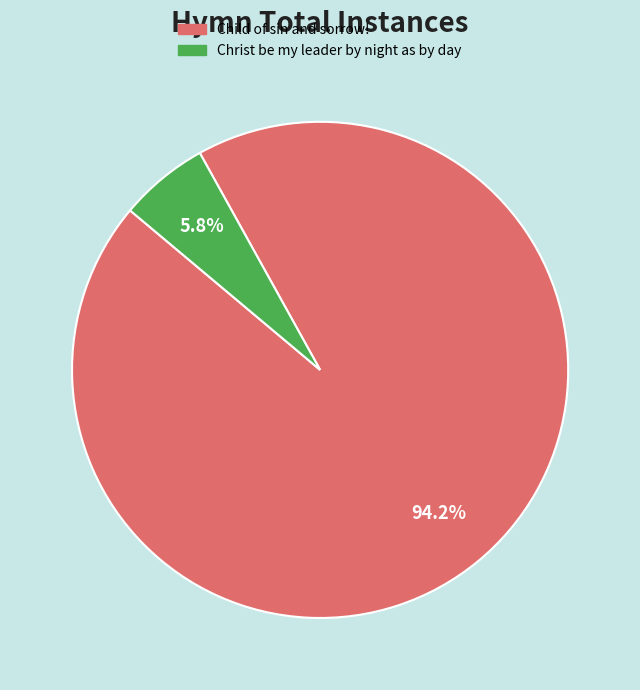

Is the sum of Child of sin and sorrow! and Christ be my leader by night as by day greater than half?

Yes